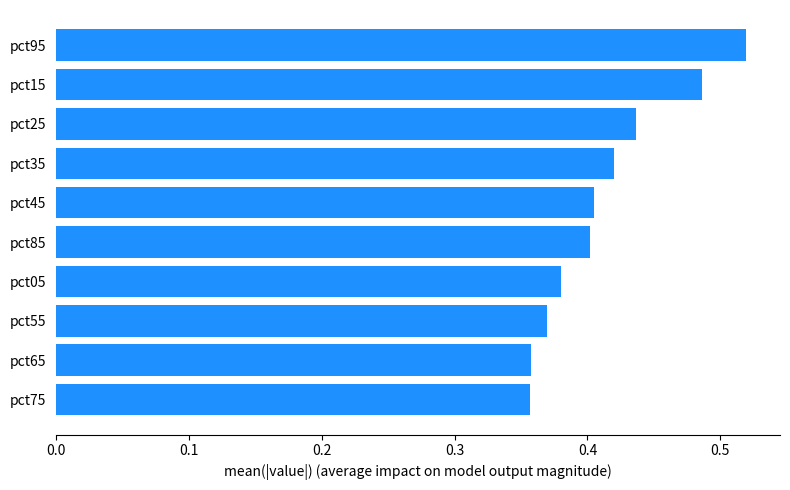

What is the sum of all values?

4.1